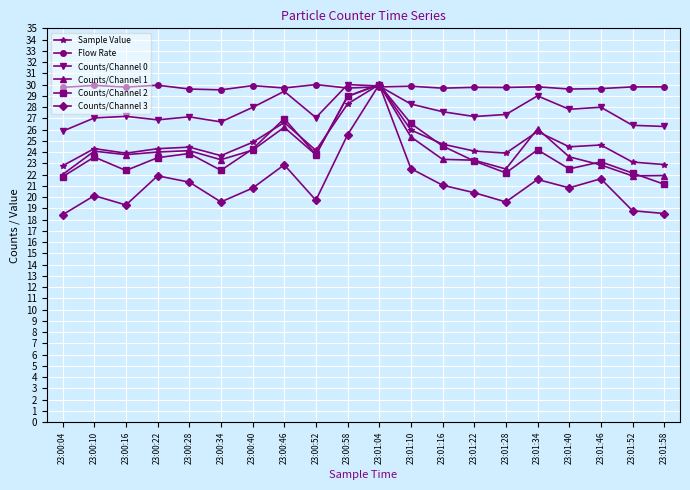

How many data points does each series have?

20